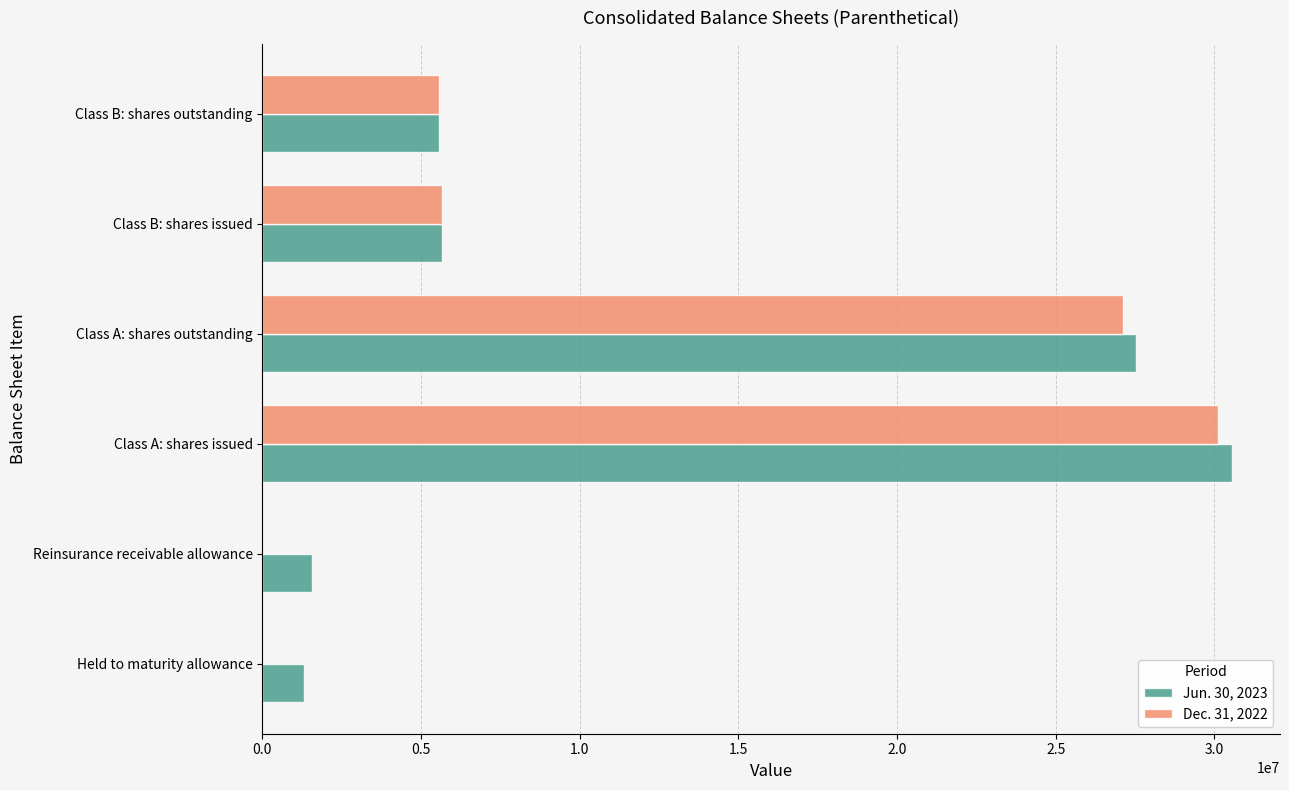

At which label is Jun. 30, 2023 closest to 15931483?

Class B: shares issued